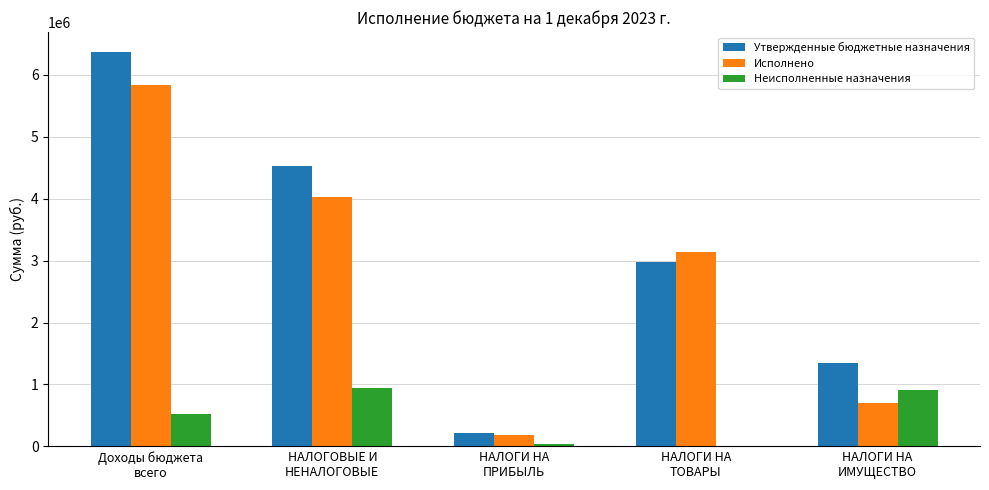

What is the sum of all Утвержденные бюджетные назначения values?

15434549.7